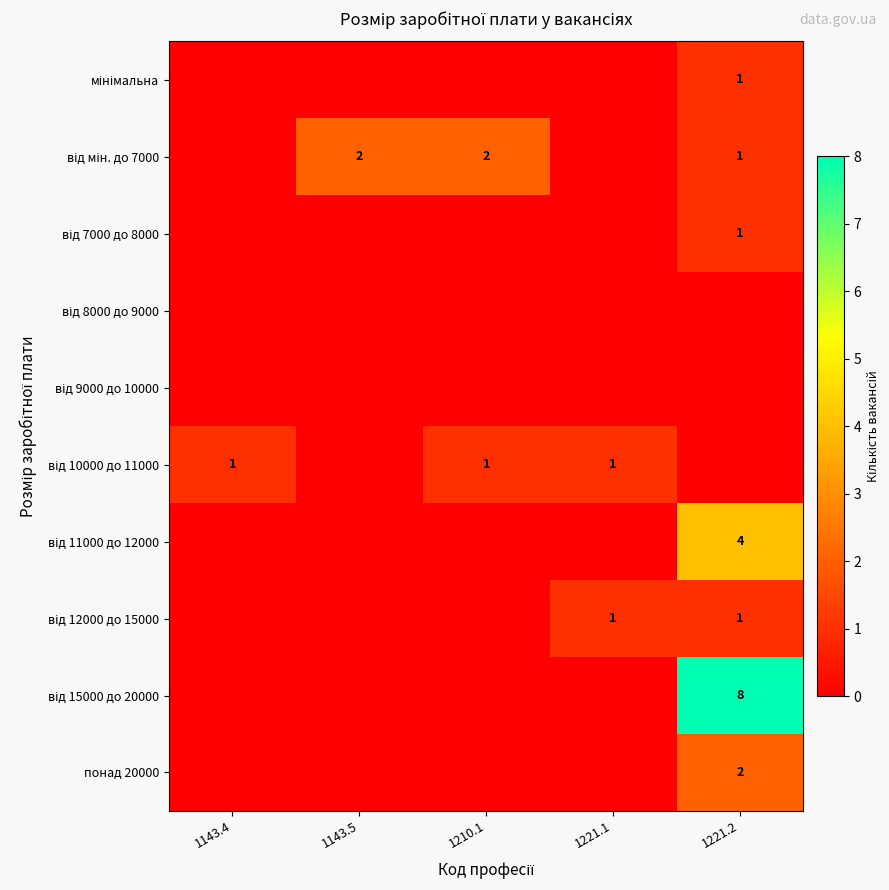

Is it true that мінімальна equals -1 at 1143.4?

False